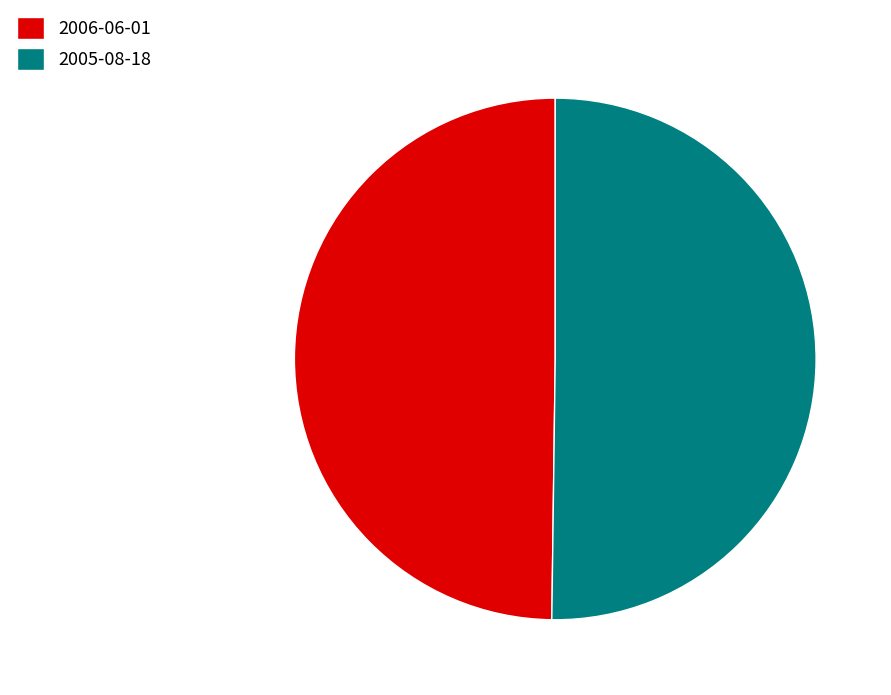

Count the number of slices in the pie.

2